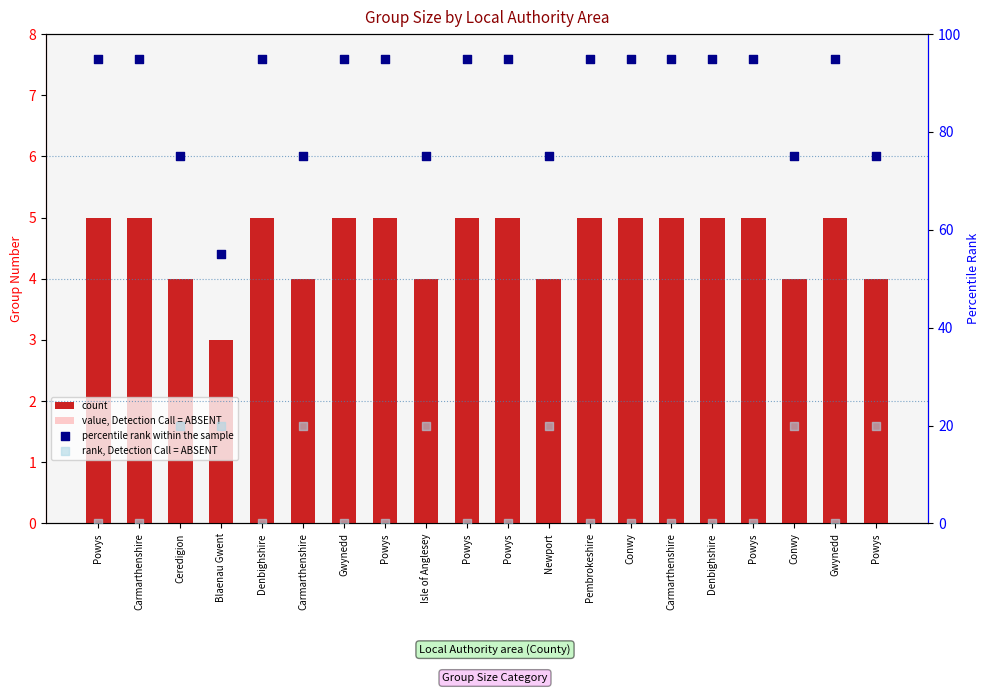

What is the total value across all series at Gwynedd?

100